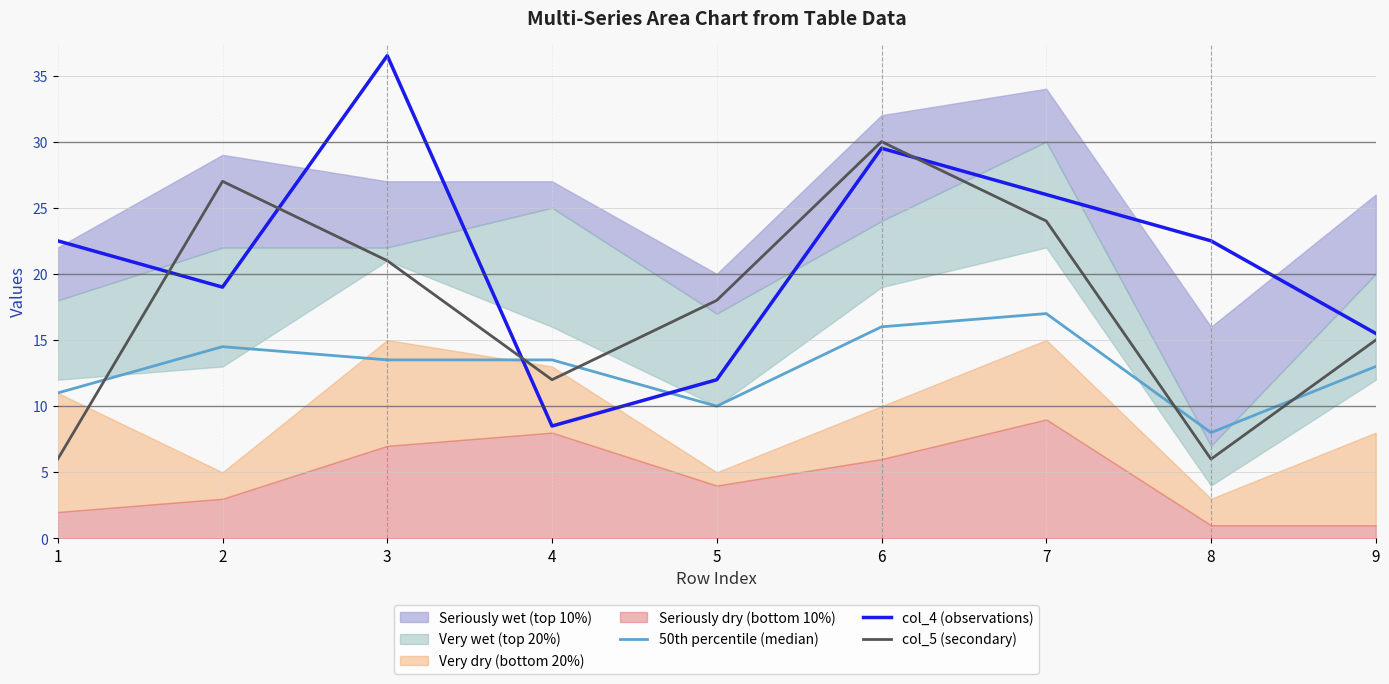

How many intersections are there between col_4 (observations) and col_5 (secondary)?

4